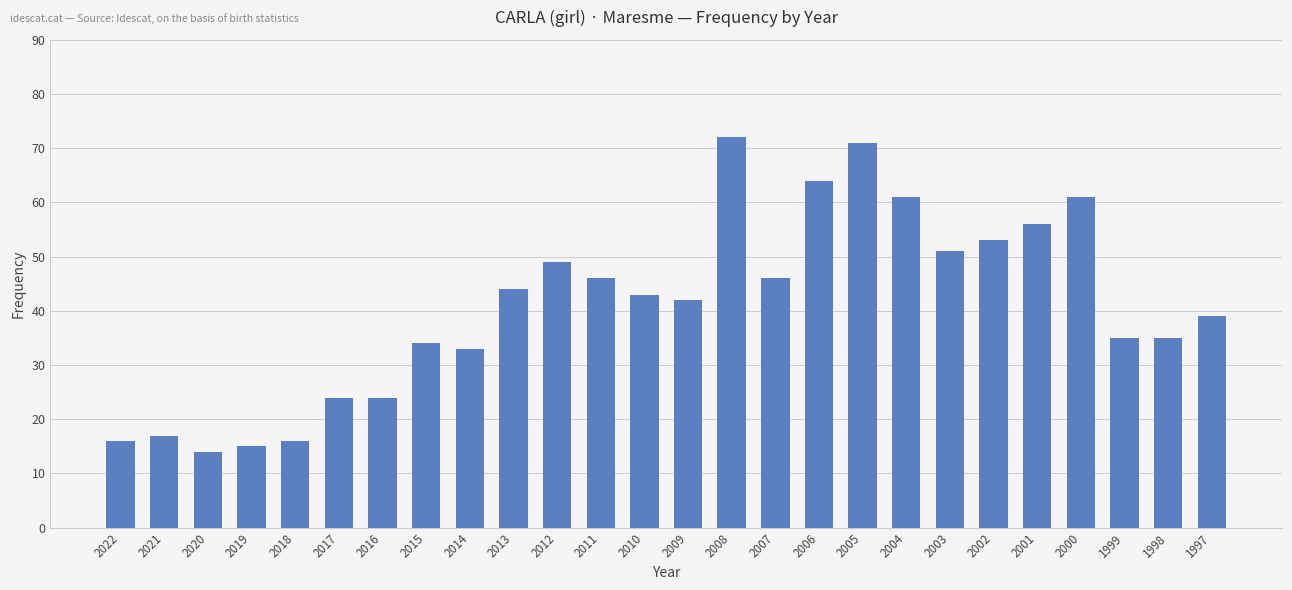

What is the difference between the second highest and second lowest values?

56